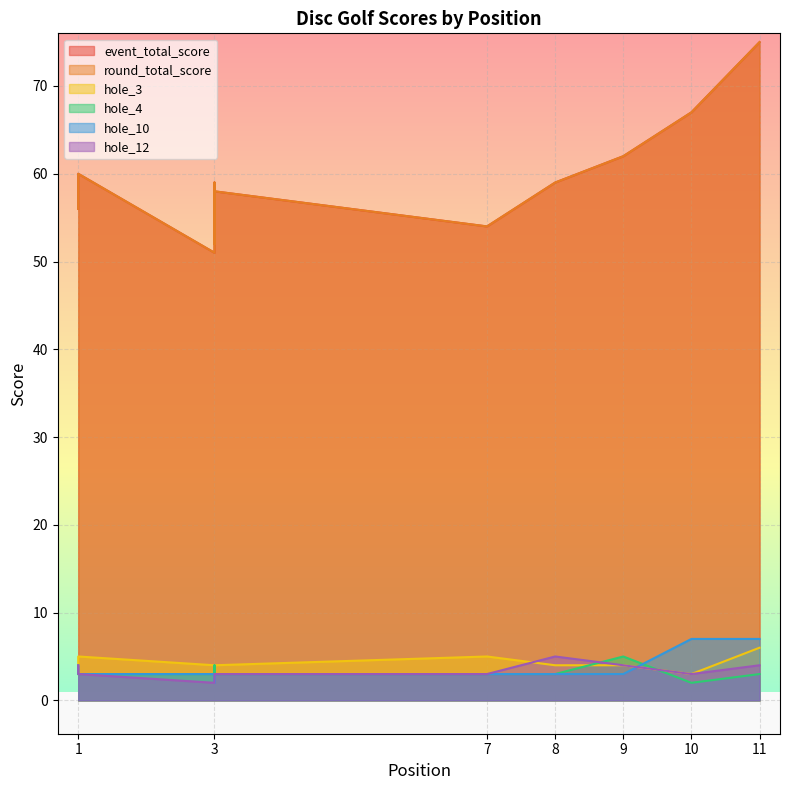

What is the total value across all series at 9?

140